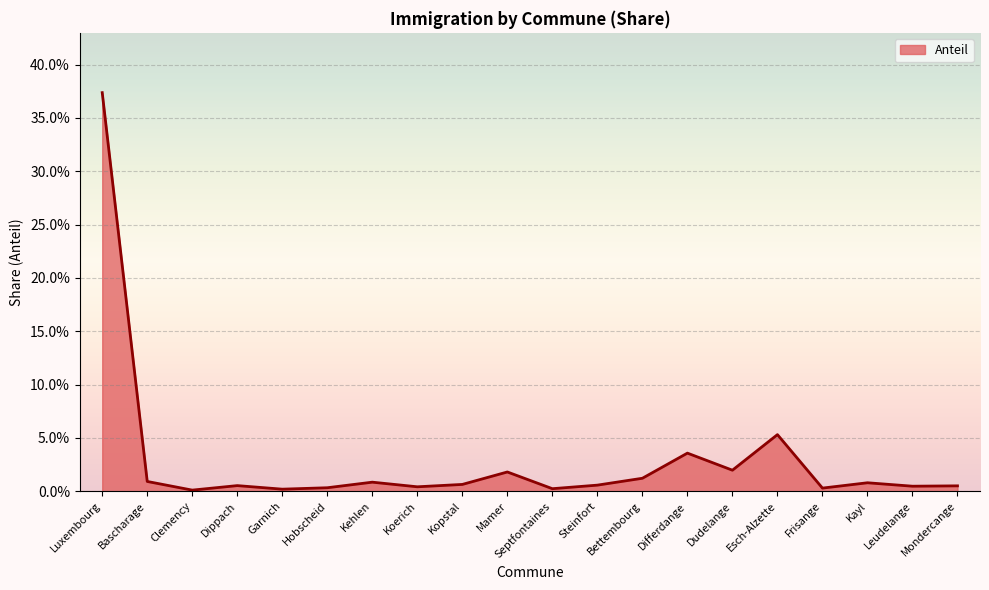

Is this an area chart (filled region under the line)?

Yes